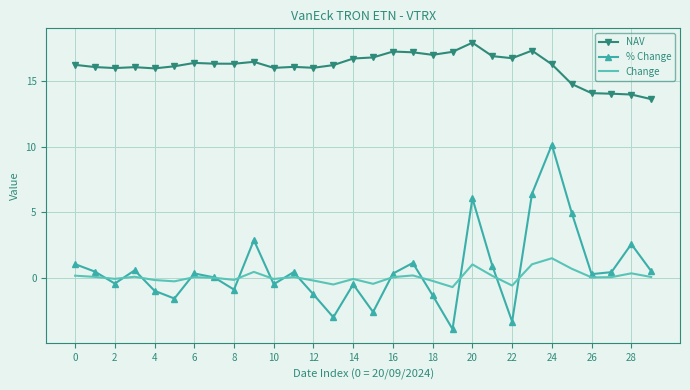

What are all the series names shown in the legend?

NAV, % Change, Change